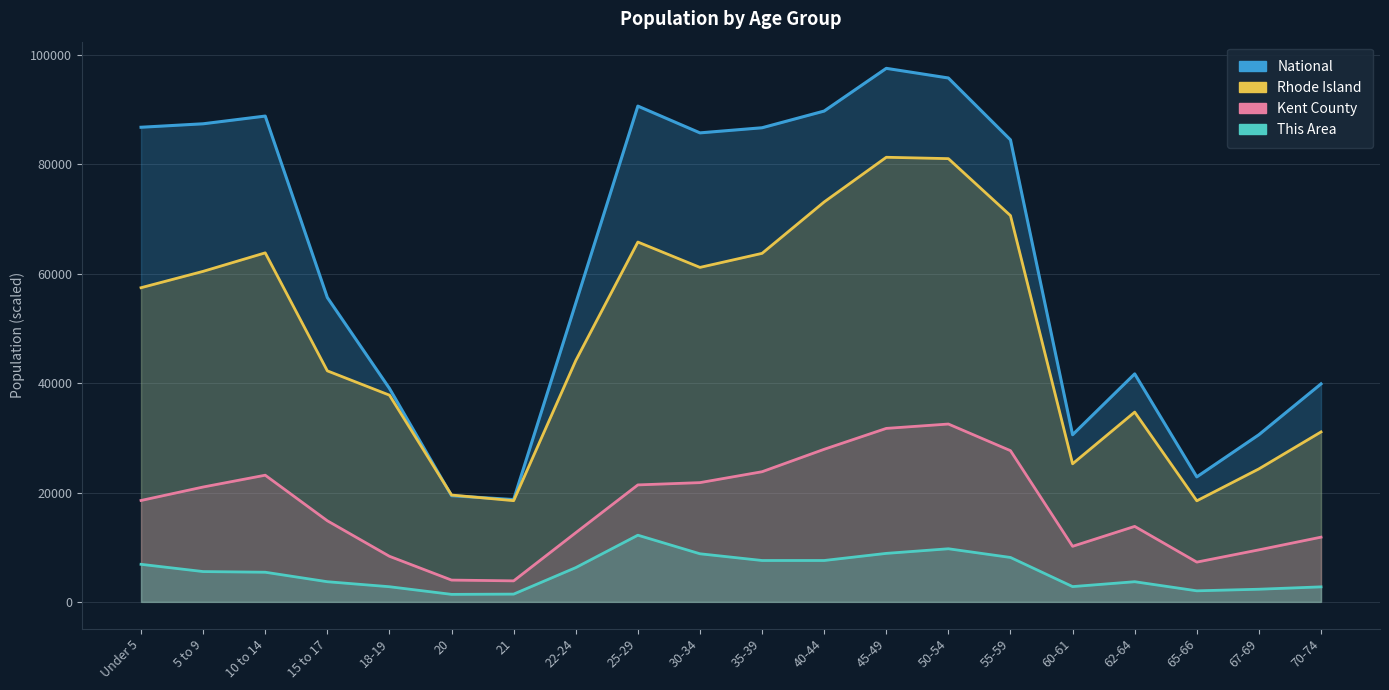

What is the difference between the maximum and minimum values in the National series?

78853.2